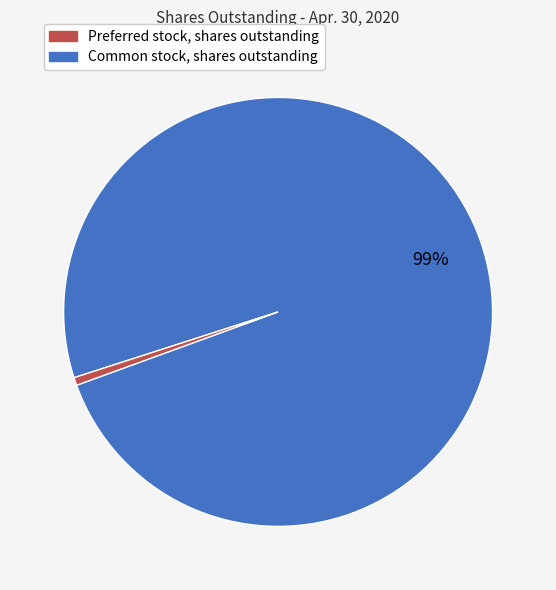

Is there any slice that represents more than half of the pie?

Yes